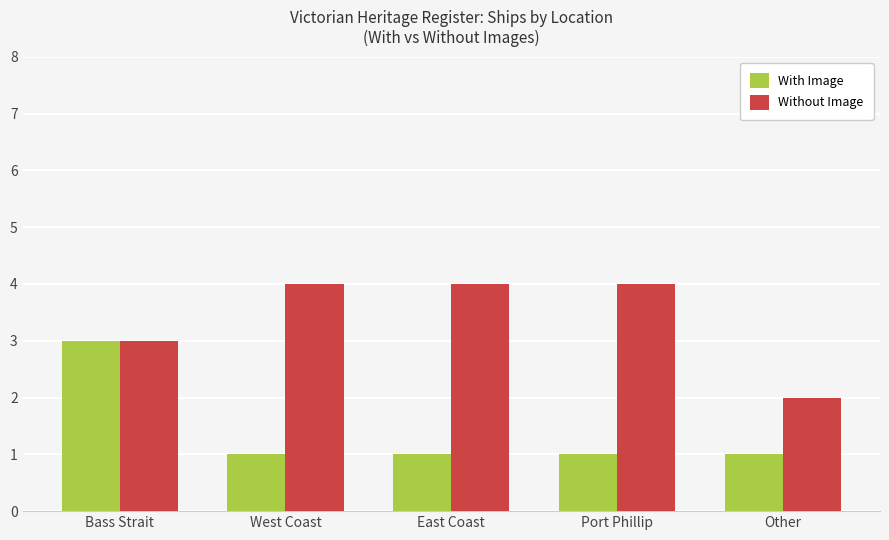

What position from the left is Port Phillip?

4